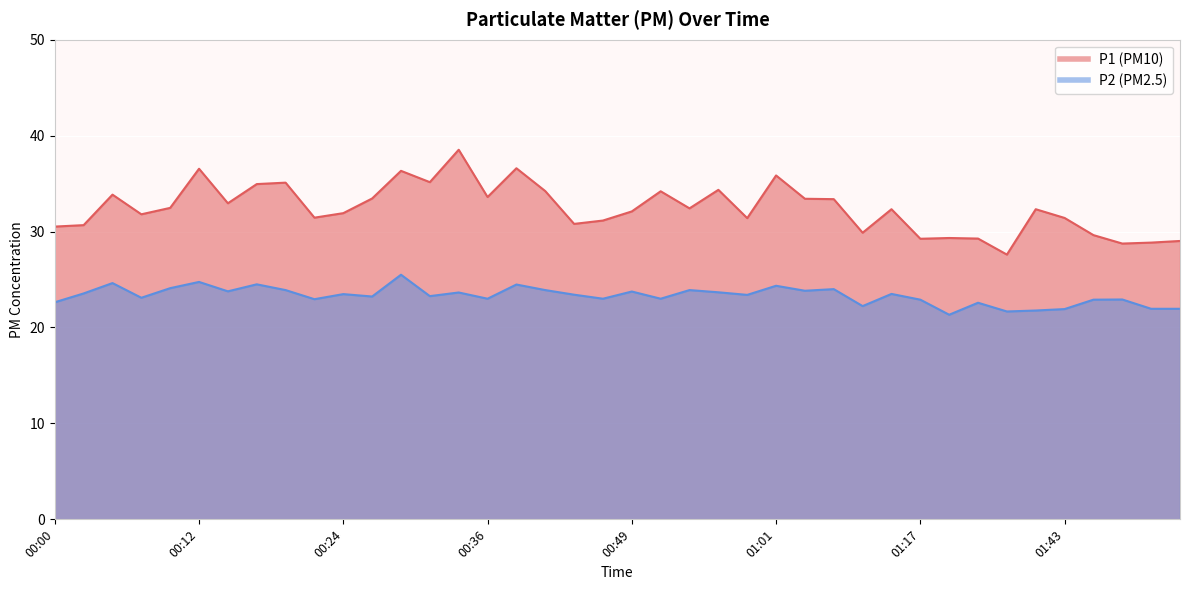

What is the total value across all series at 01:51?

50.8